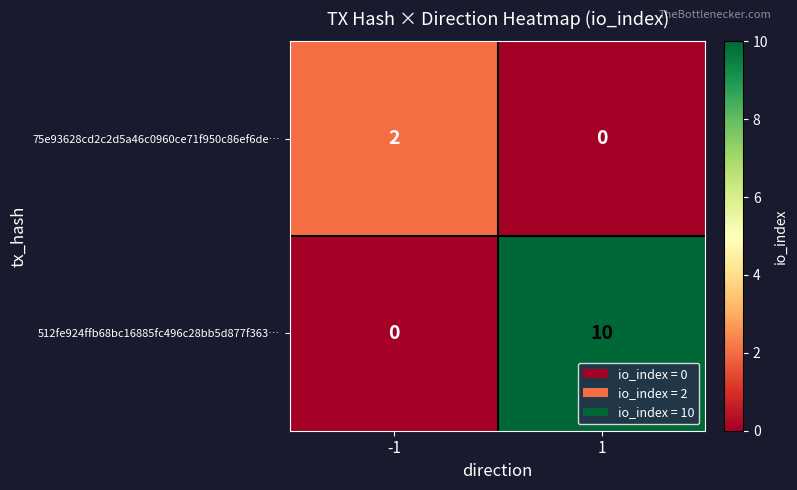

What is the difference between the maximum and minimum values in the 512fe924ffb68bc16885fc496c28bb5d877f363… series?

10